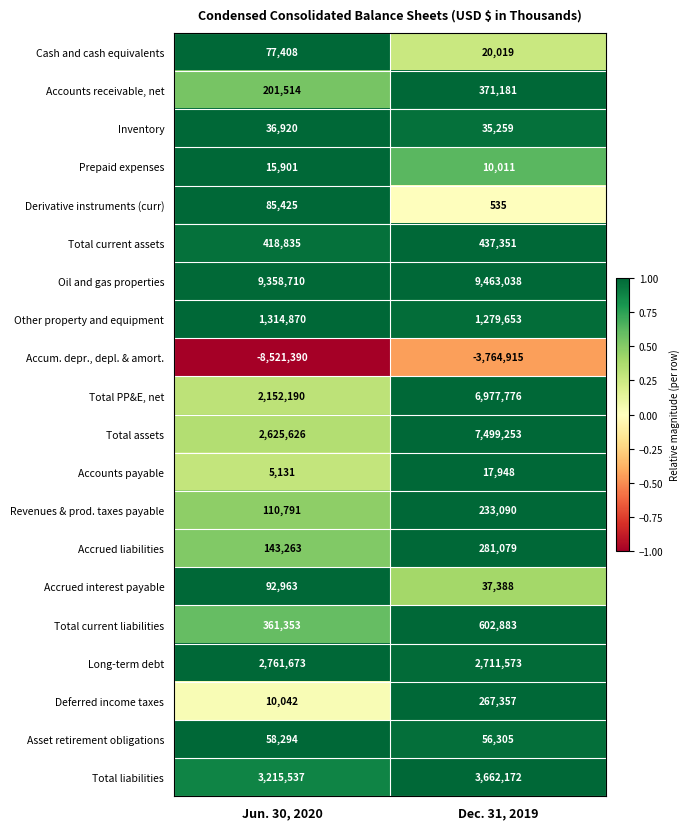

What is the average value of the Long-term debt series?

2736623